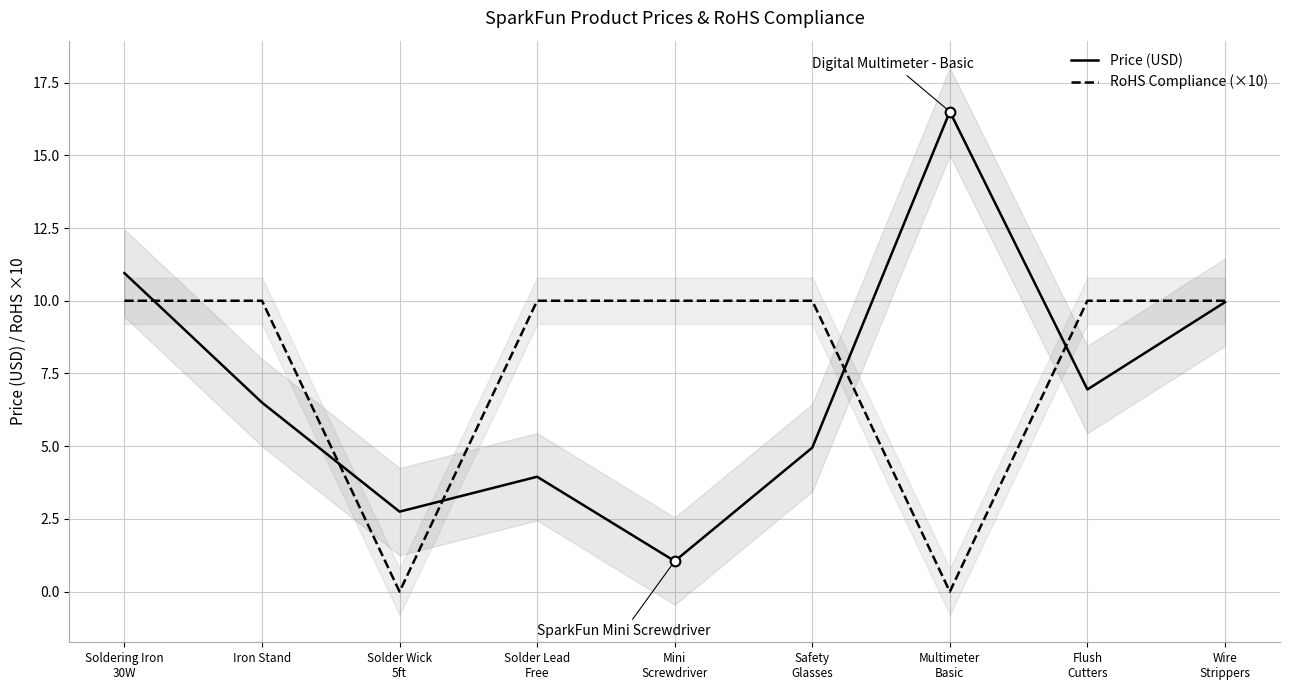

Reading left to right, transcribe all the data shown in this chart.

Price (USD): 10.9	6.5	2.8	4.0	1.1	5.0	16.5	7.0	9.9
RoHS Compliance (×10): 10.0	10.0	0.0	10.0	10.0	10.0	0.0	10.0	10.0